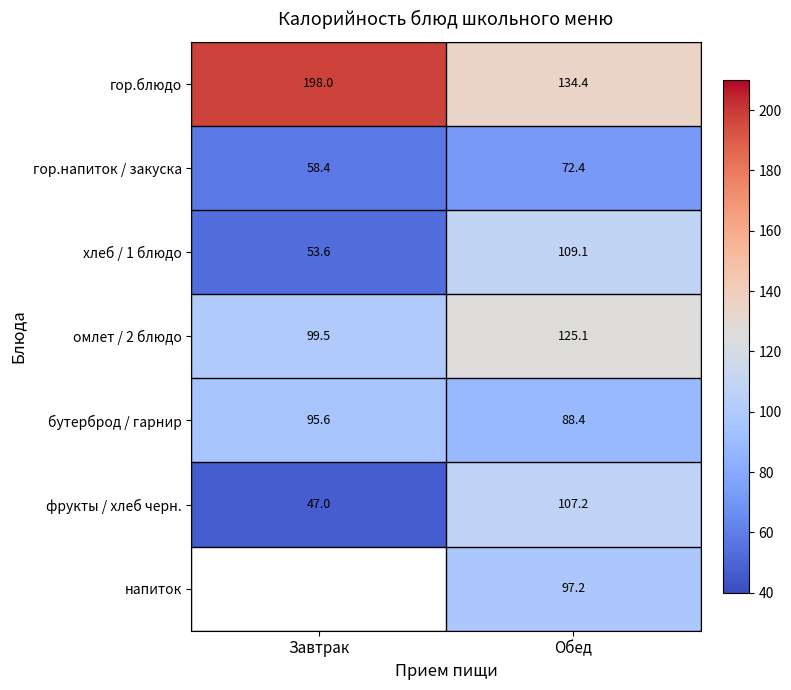

What is the sum of all фрукты / хлеб черн. values?

154.2